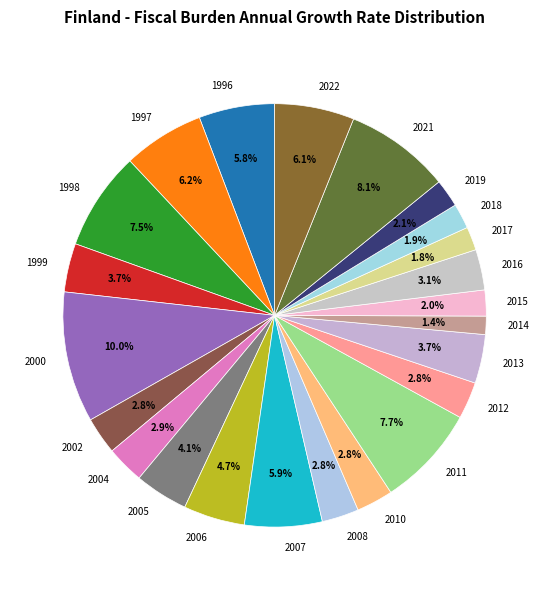

Is there a majority slice in this chart?

No